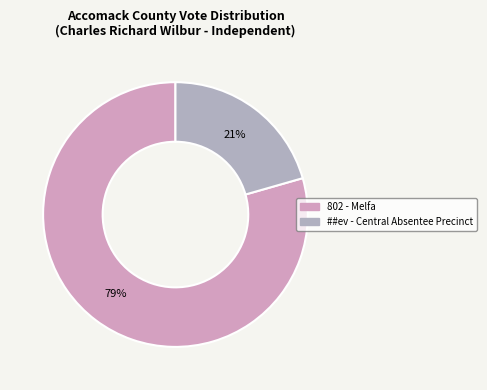

True or false: ##ev - Central Absentee Precinct accounts for 21% of the total.

True